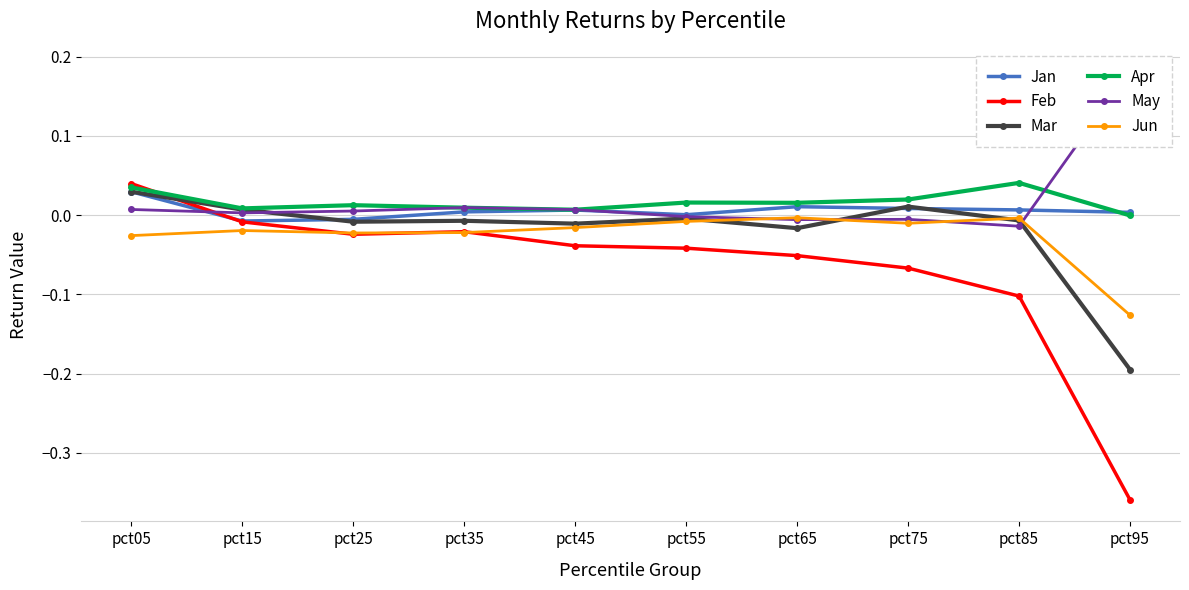

Reading left to right, list all the values displayed in this chart.

Jan: 0.0	-0.0	-0.0	0.0	0.0	0.0	0.0	0.0	0.0	0.0
Feb: 0.0	-0.0	-0.0	-0.0	-0.0	-0.0	-0.1	-0.1	-0.1	-0.4
Mar: 0.0	0.0	-0.0	-0.0	-0.0	-0.0	-0.0	0.0	-0.0	-0.2
Apr: 0.0	0.0	0.0	0.0	0.0	0.0	0.0	0.0	0.0	-0.0
May: 0.0	0.0	0.0	0.0	0.0	-0.0	-0.0	-0.0	-0.0	0.2
Jun: -0.0	-0.0	-0.0	-0.0	-0.0	-0.0	-0.0	-0.0	-0.0	-0.1